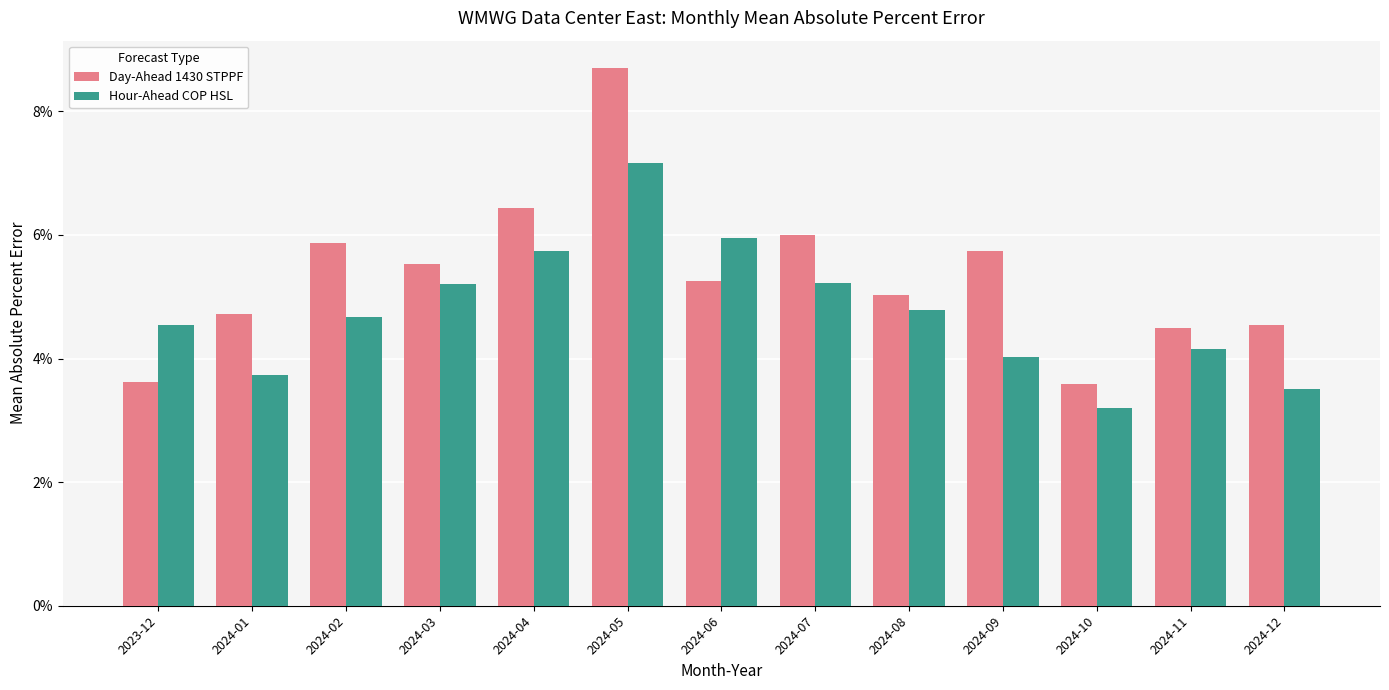

What are all the series names shown in the legend?

Day-Ahead 1430 STPPF, Hour-Ahead COP HSL